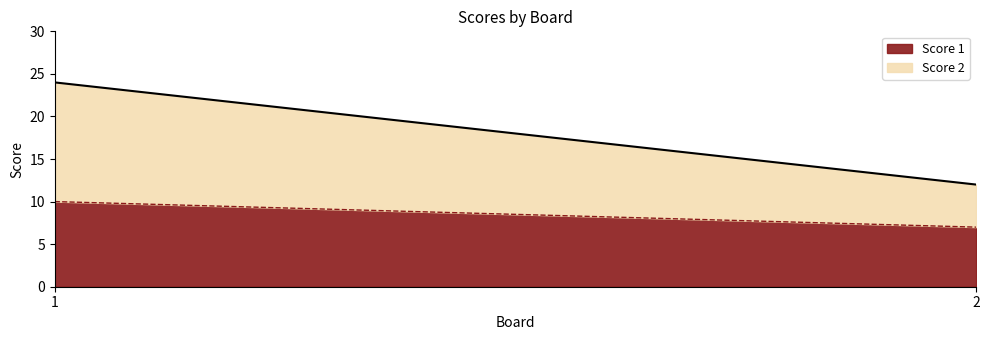

Which series has the largest range (max minus min)?

Score 2